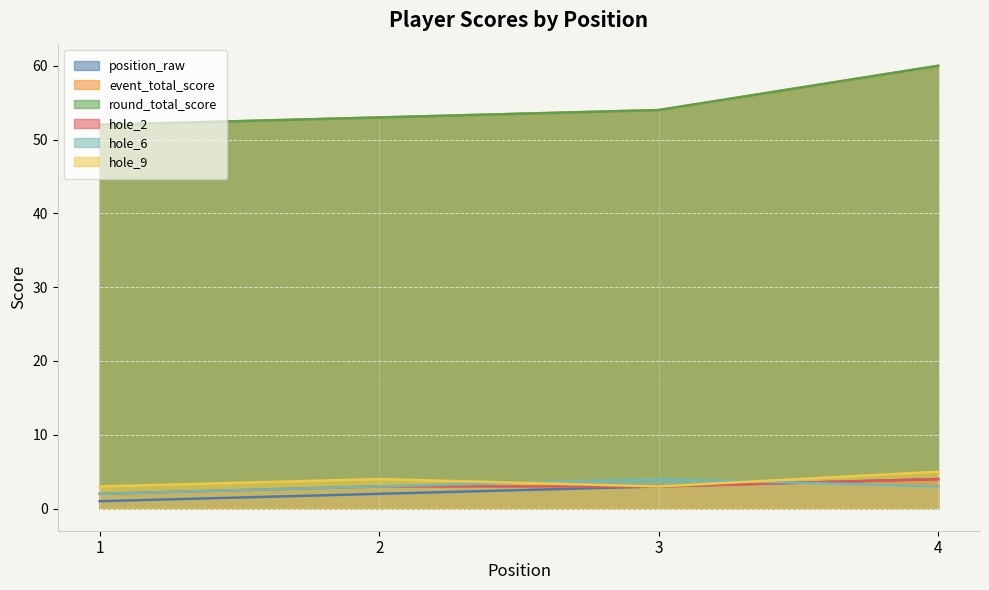

Between which two adjacent categories do hole_2 and hole_6 first intersect?

3 and 4